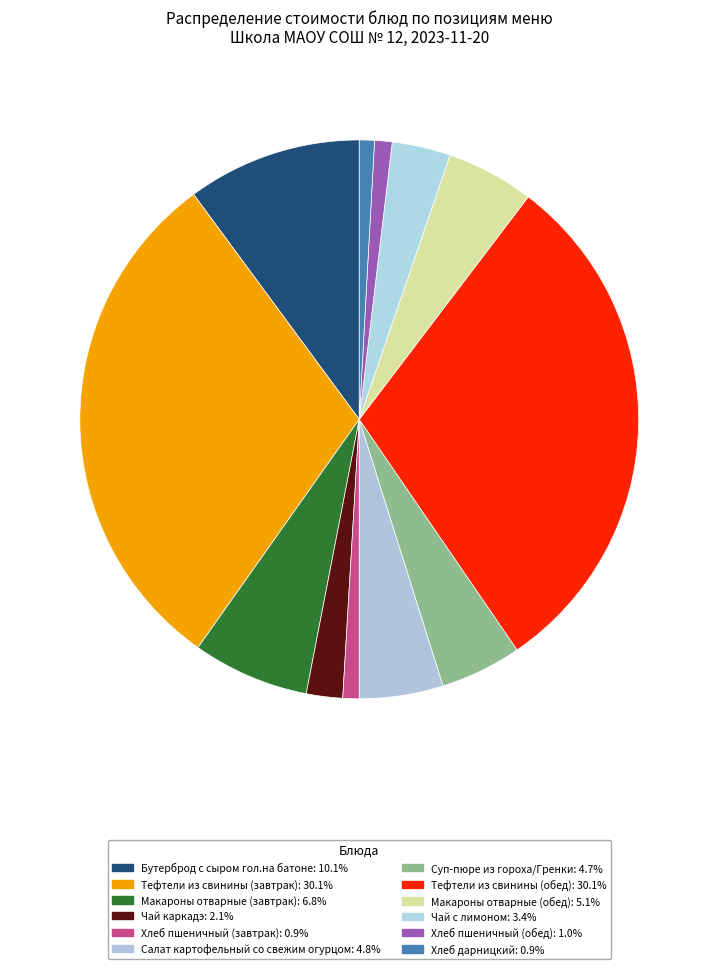

What percentage is NOT represented by Чай с лимоном?

96.6%